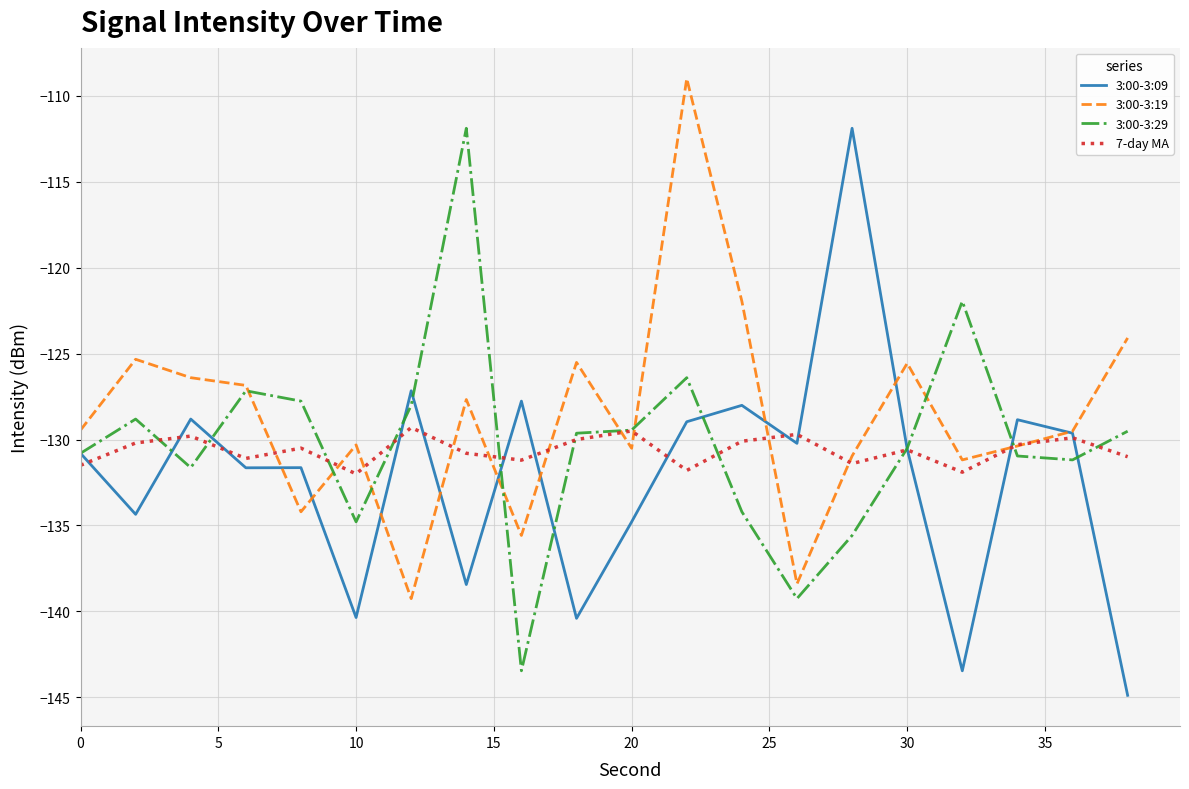

What is the smallest value displayed?

-144.9